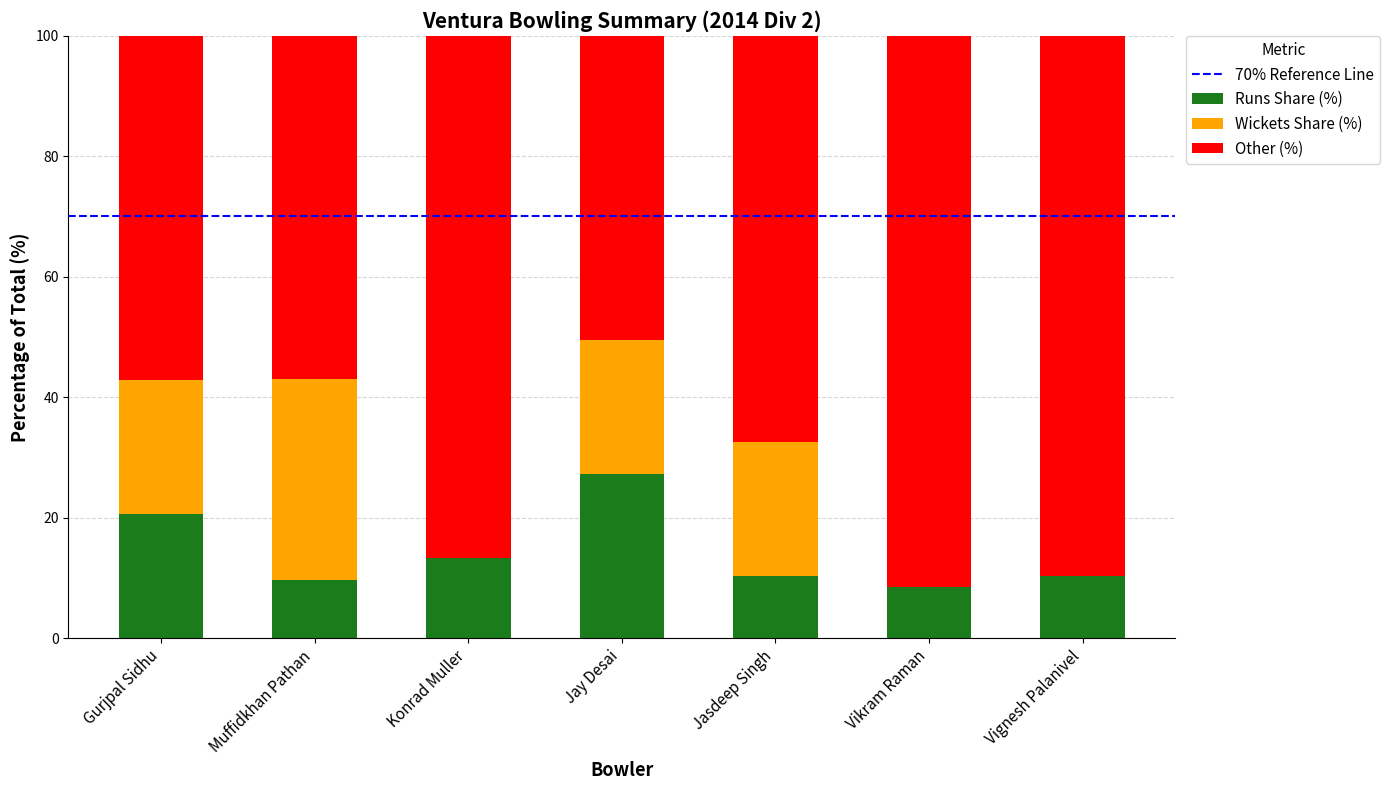

What is the sum of all Runs Share (%) values?

100.0